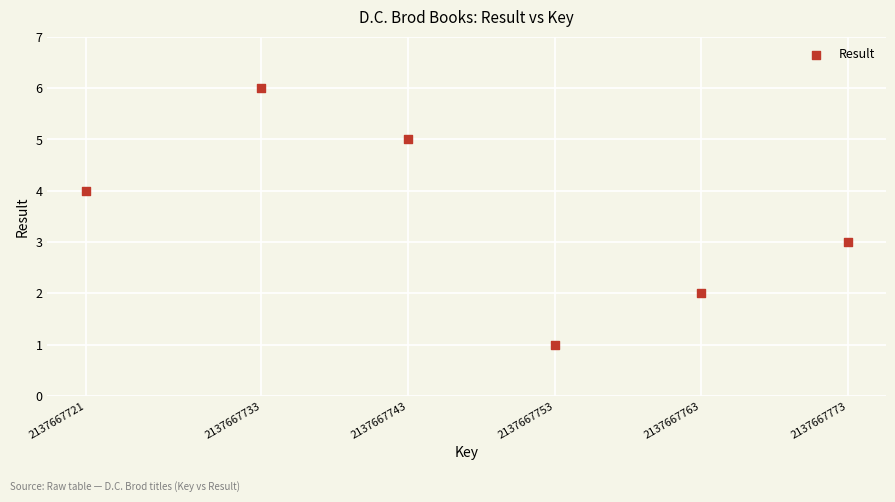

What is the range of Y values (max minus min)?

5